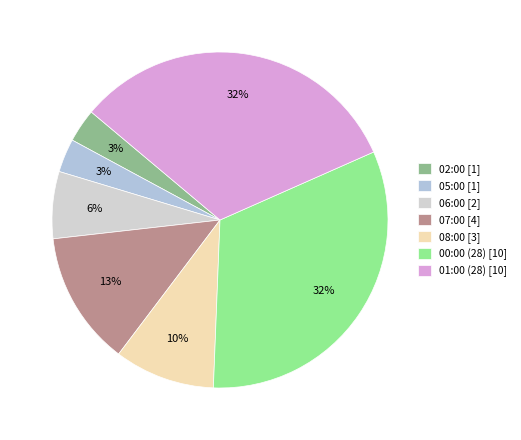

What percentage is the 07:00 slice, to the nearest percent?

13%